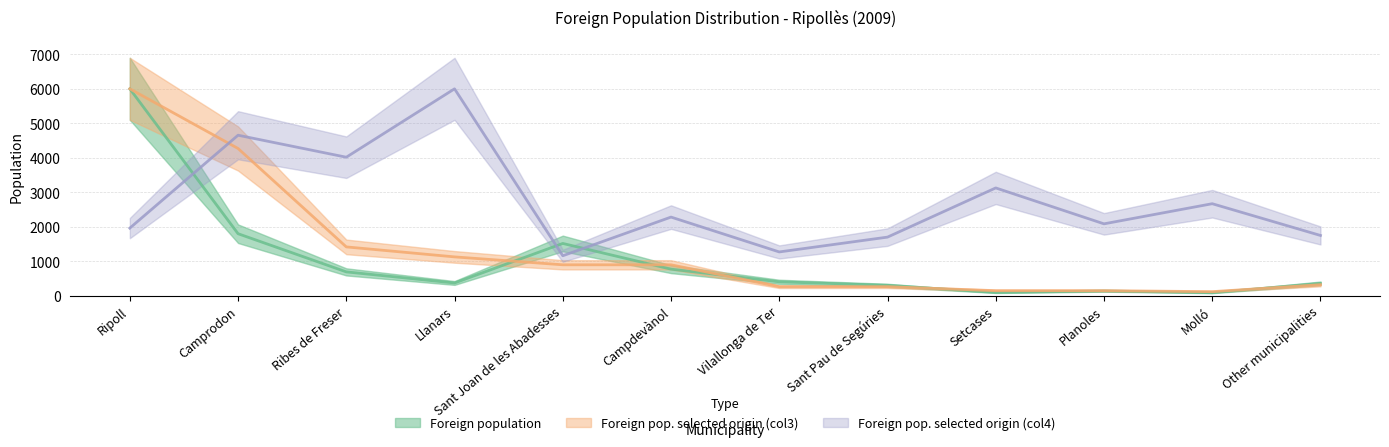

Rank the categories by Foreign pop. selected origin (col4) value from highest to lowest.

Llanars, Camprodon, Ribes de Freser, Setcases, Molló, Campdevànol, Planoles, Ripoll, Other municipalities, Sant Pau de Segúries, Vilallonga de Ter, Sant Joan de les Abadesses